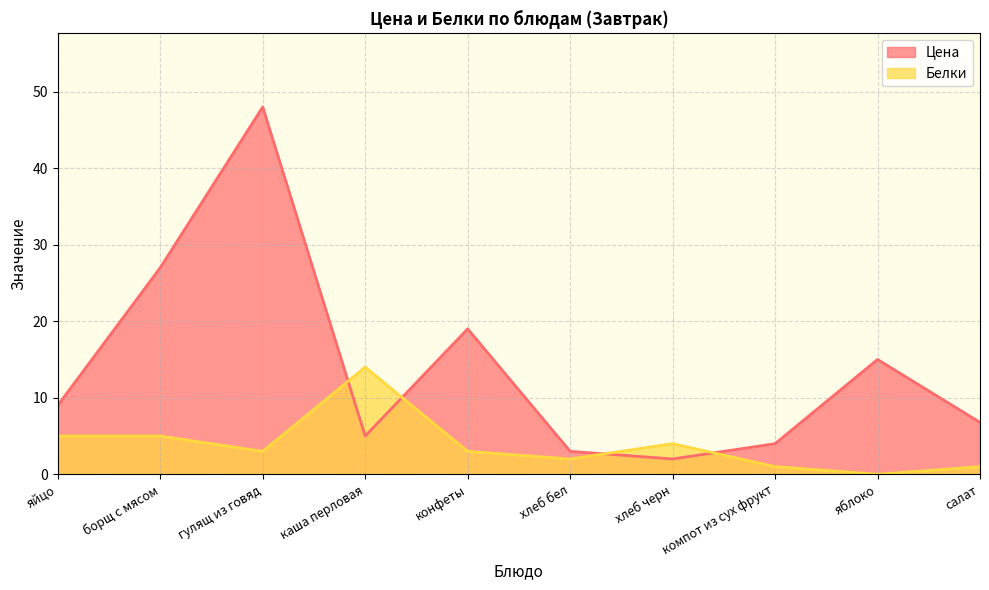

Rank the series by their average value, from highest to lowest.

Цена, Белки